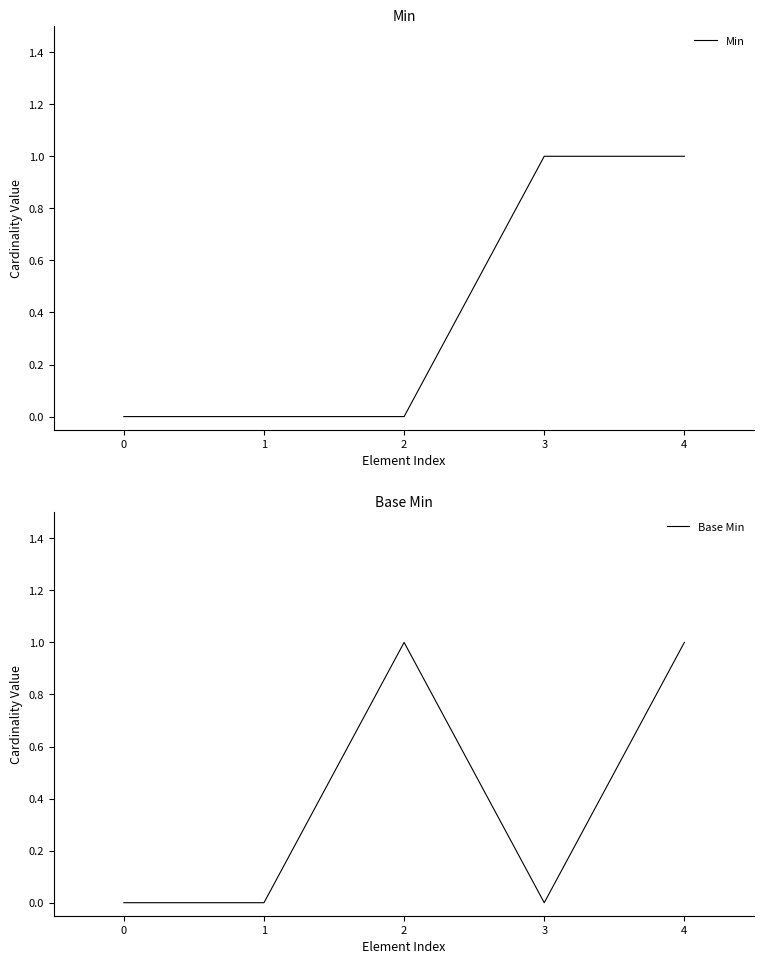

Reading right to left, what are all the values shown in this chart?

Min: 4=1	3=1	2=0	1=0	0=0
Base Min: 4=1	3=0	2=1	1=0	0=0